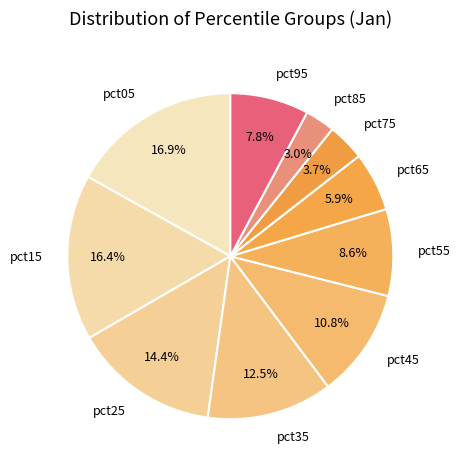

True or false: pct85 accounts for 3% of the total.

True